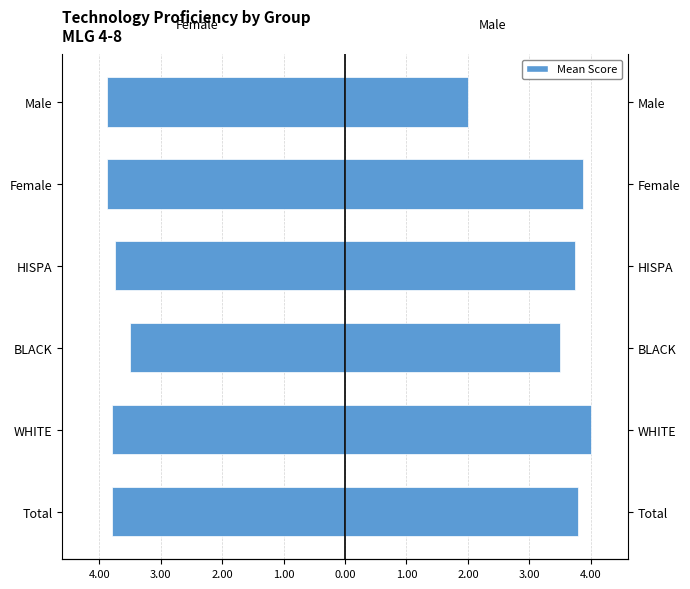

True or false: Male has a value of 3.9 at Female.

True